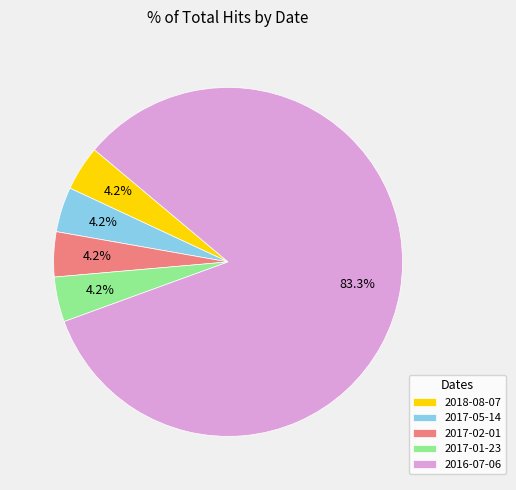

Does 2018-08-07 account for over 50% of the chart?

No